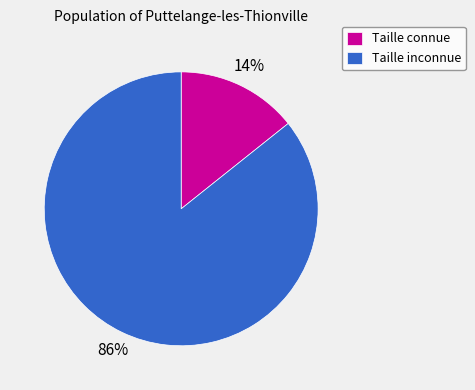

What is the largest slice in the pie chart?

Taille inconnue